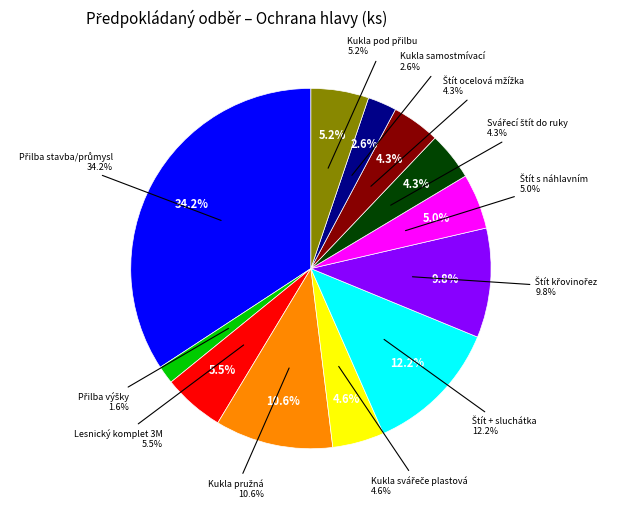

To the nearest percent, what percentage of the pie is Přilba ochranná pro práci ve výškách?

2%